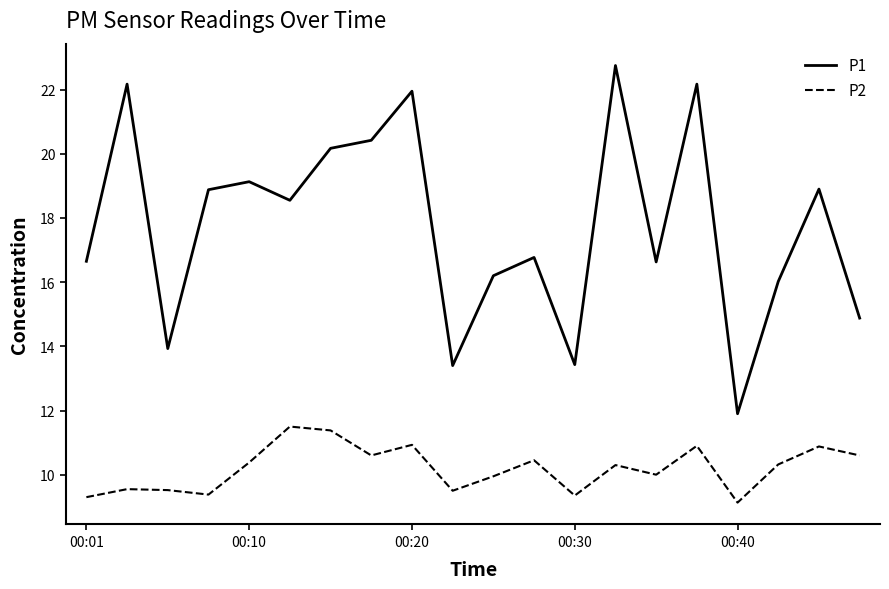

What is the smallest value displayed?

9.1